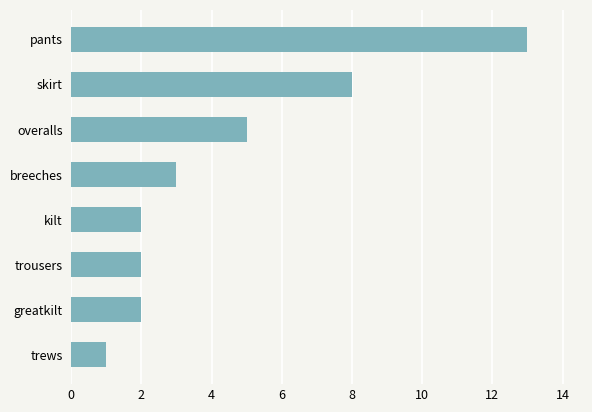

What position from the bottom is kilt?

4